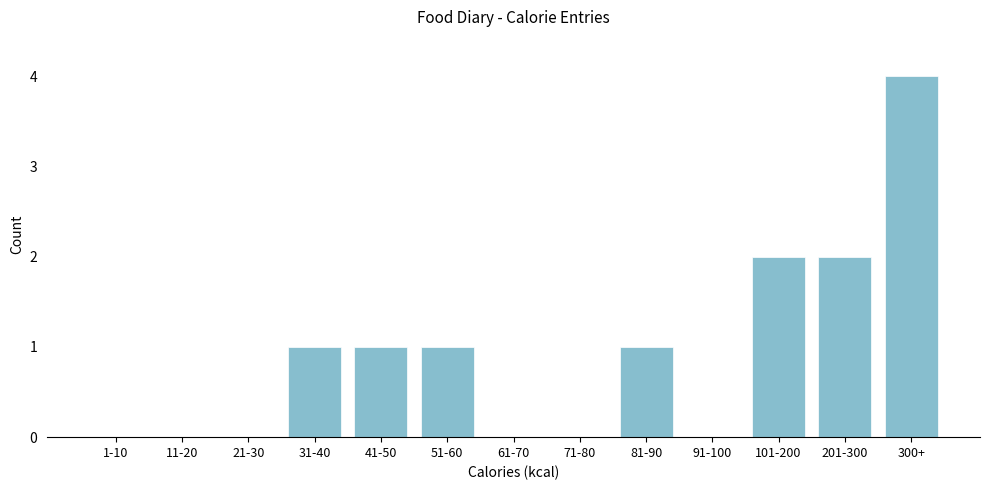

Reading left to right, what are all the values shown in this chart?

1-10=0	11-20=0	21-30=0	31-40=1	41-50=1	51-60=1	61-70=0	71-80=0	81-90=1	91-100=0	101-200=2	201-300=2	300+=4